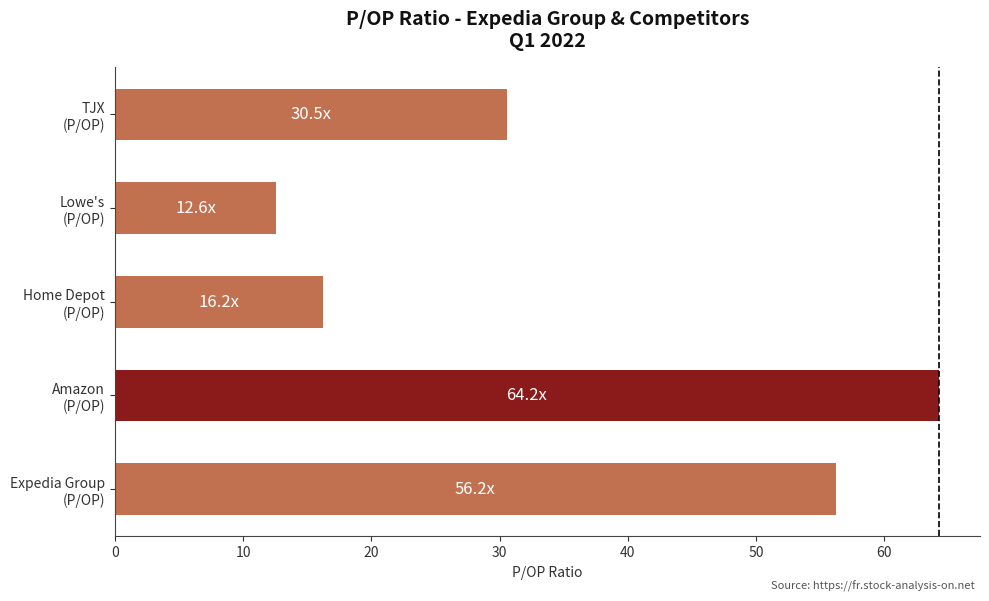

List the labels in order of value, largest first.

Amazon
(P/OP), Expedia Group
(P/OP), TJX
(P/OP), Home Depot
(P/OP), Lowe's
(P/OP)